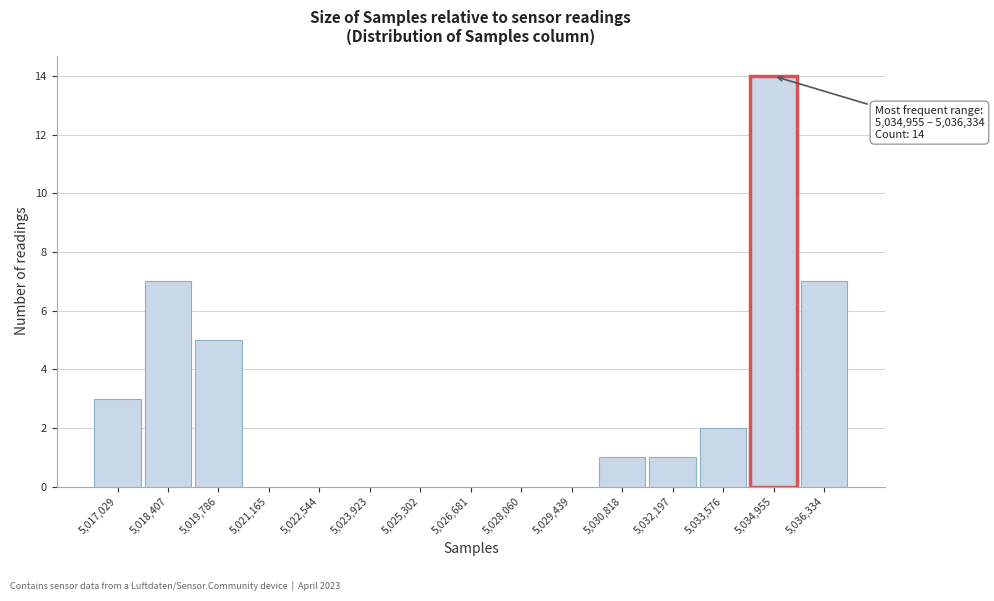

Reading right to left, extract all data points from this chart.

5,036,334=7	5,034,955=14	5,033,576=2	5,032,197=1	5,030,818=1	5,029,439=0	5,028,060=0	5,026,681=0	5,025,302=0	5,023,923=0	5,022,544=0	5,021,165=0	5,019,786=5	5,018,407=7	5,017,029=3